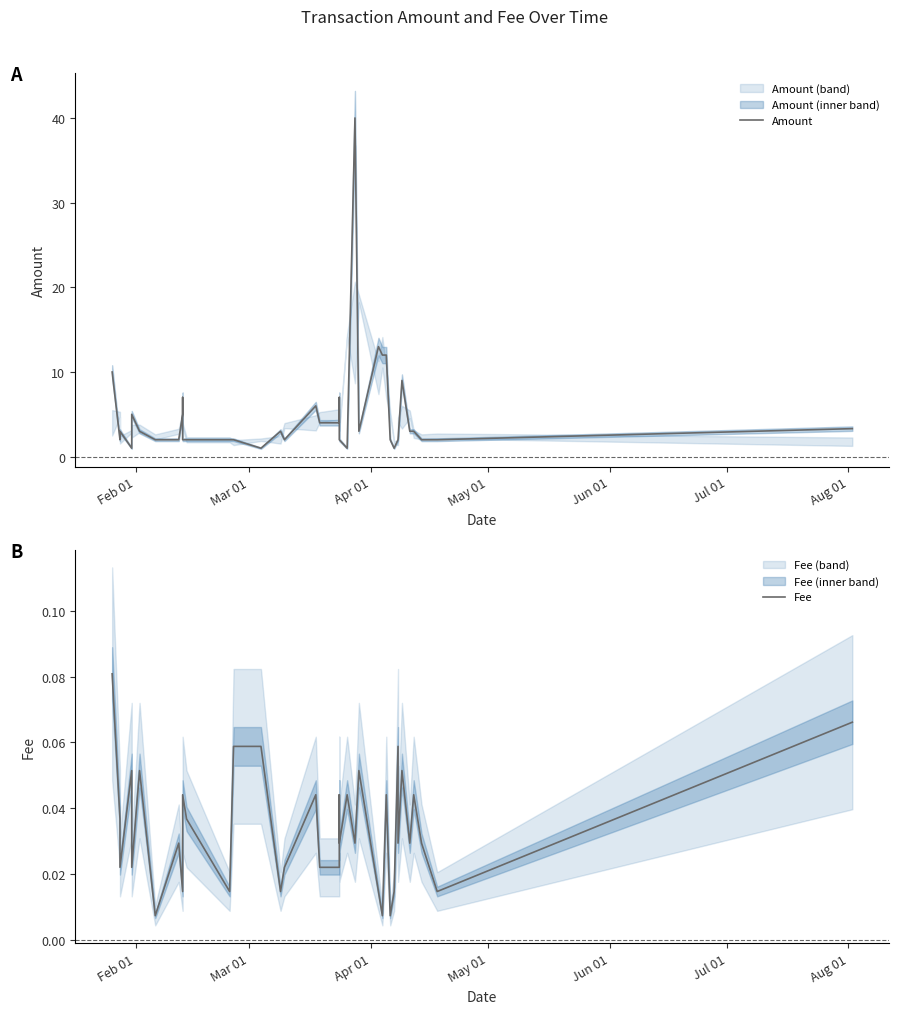

True or false: Fee and Amount cross at least once.

False